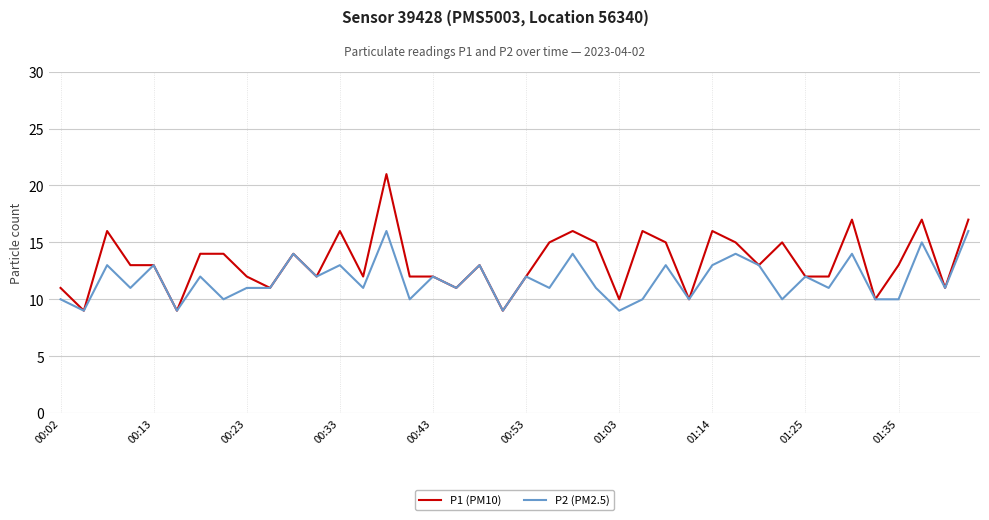

Which series has the largest range (max minus min)?

P1 (PM10)